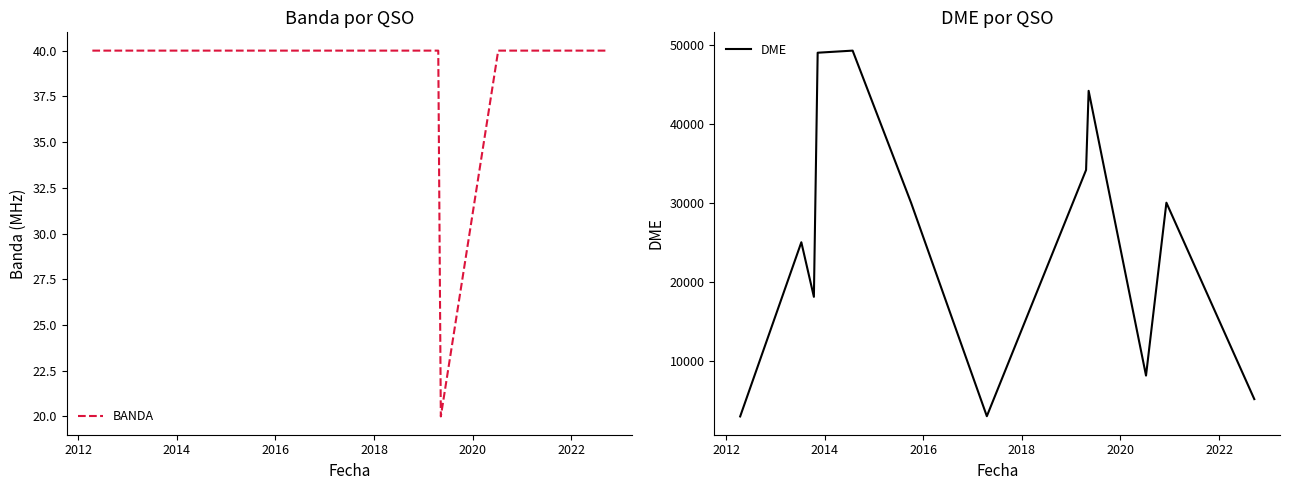

True or false: DME and BANDA cross at least once.

False